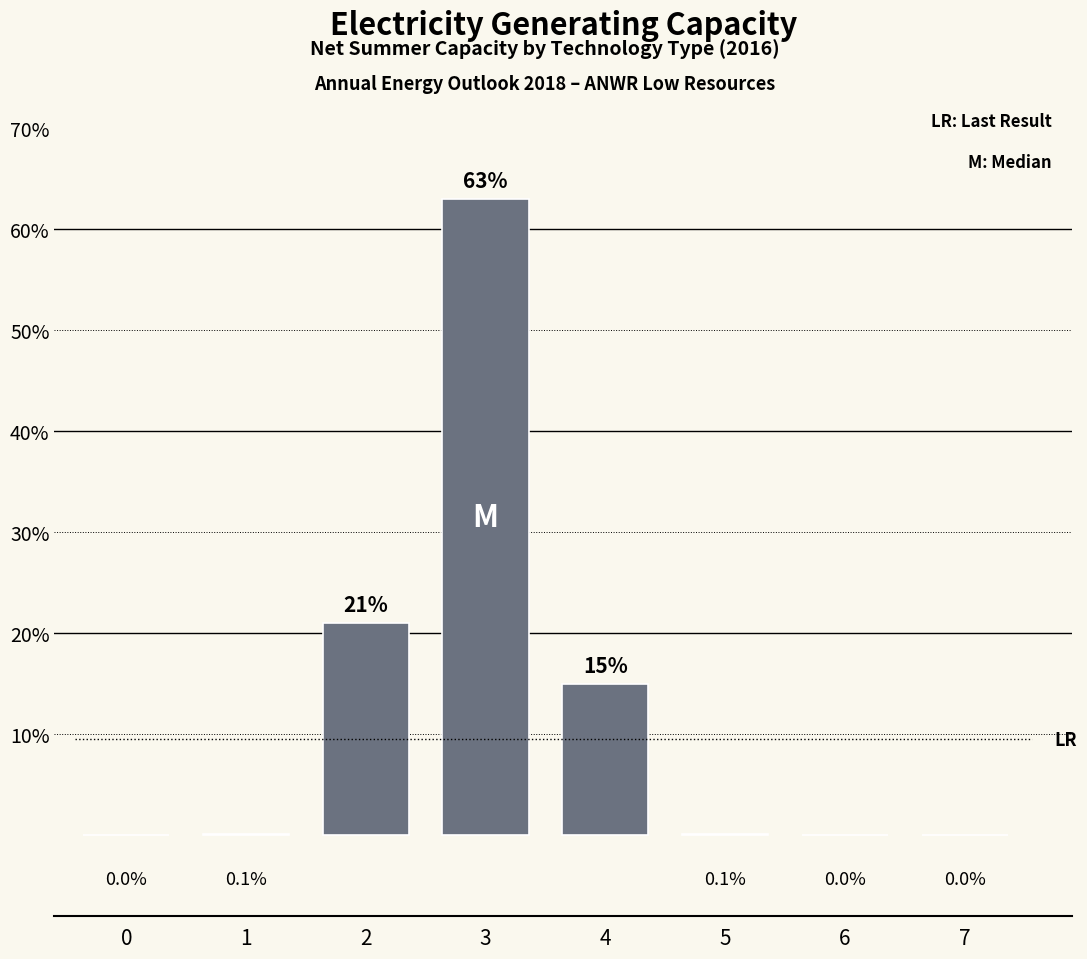

Reading right to left, what are all the values shown in this chart?

7=0.0	6=0.0	5=0.1	4=15.0	3=63.0	2=21.0	1=0.1	0=0.0